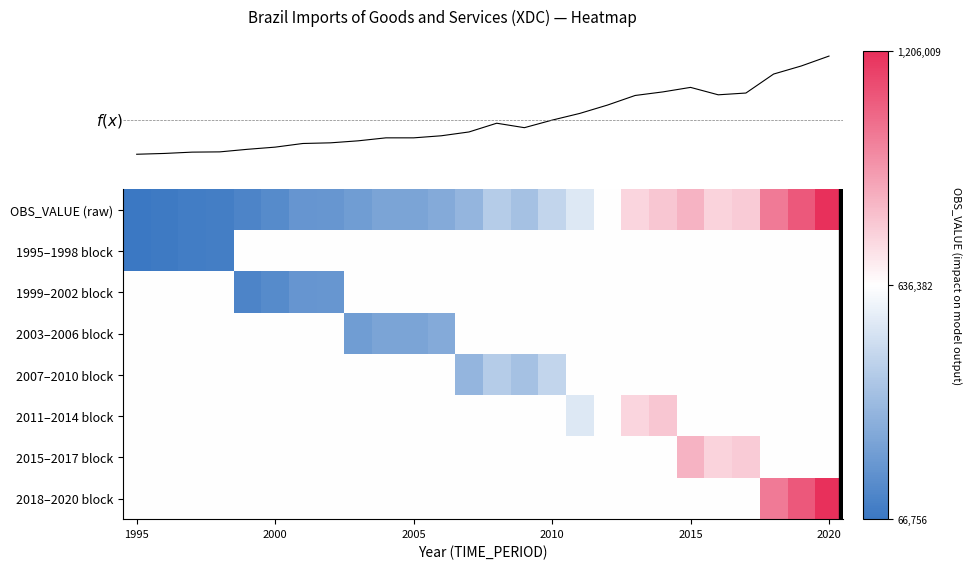

How many data points in 2015–2017 block are above 0?

3